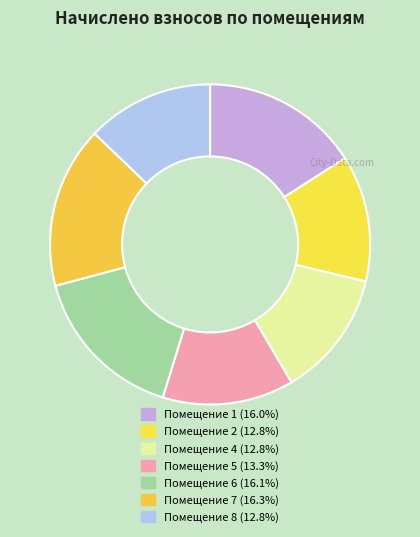

Count the number of slices in the pie.

7